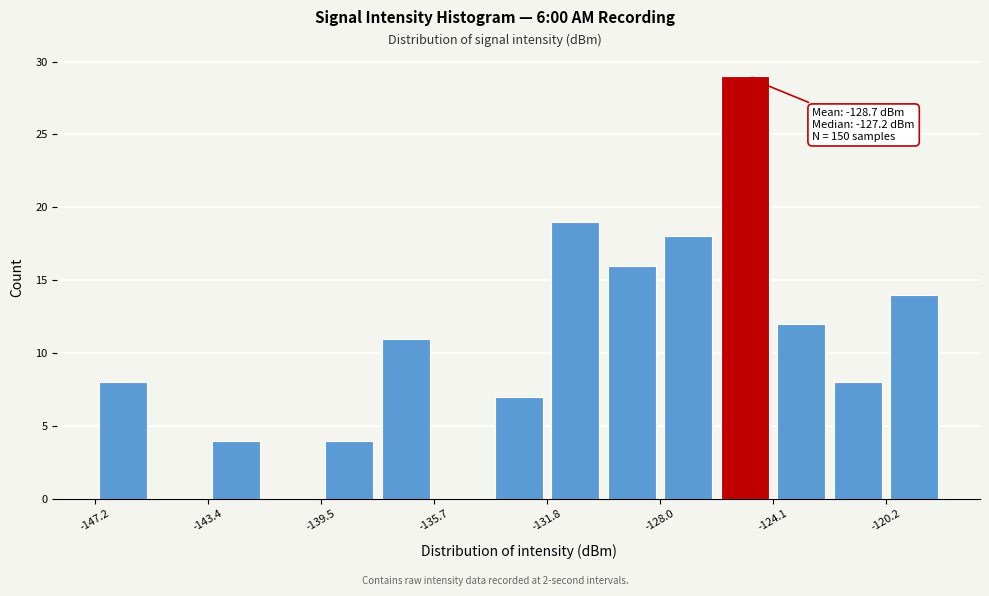

Read against the x-axis, roughly where is the centre of the tallest bar?

-125.0